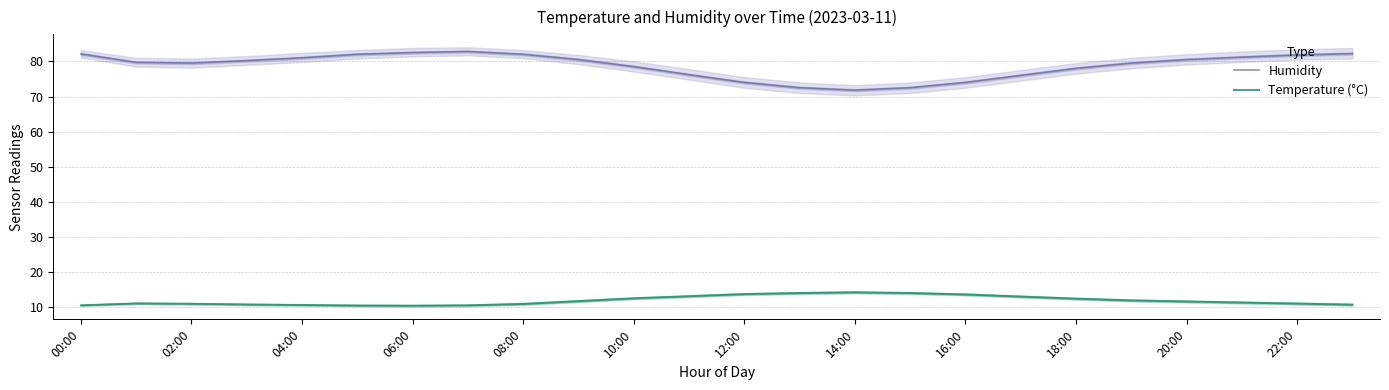

True or false: Temperature (°C) and Humidity cross at least once.

False